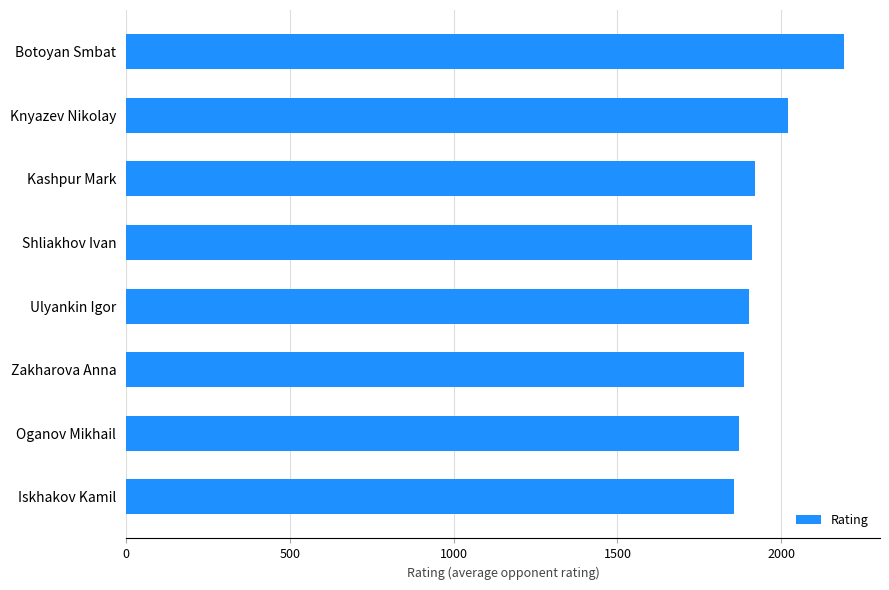

What is the minimum value shown in the chart?

1856